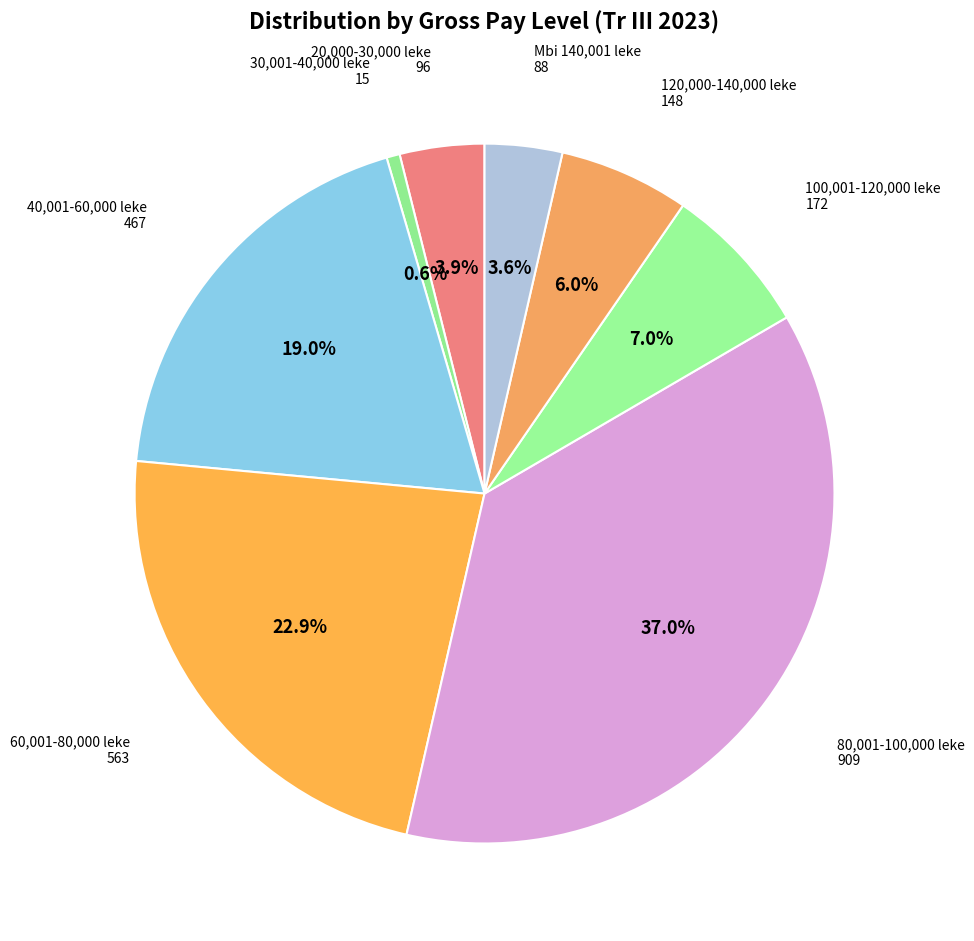

How many segments does this pie chart have?

8